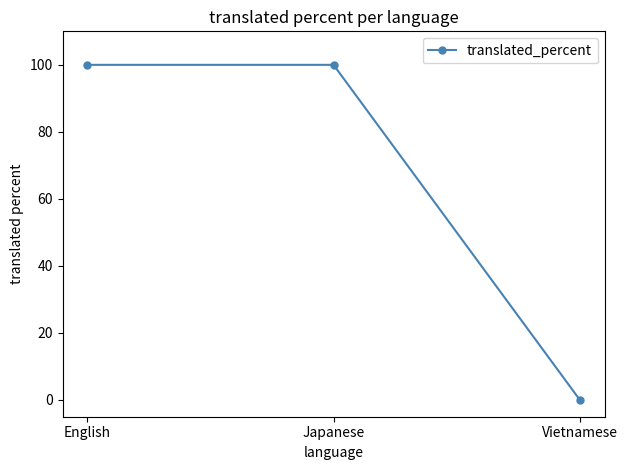

What is the sum of all values?

200